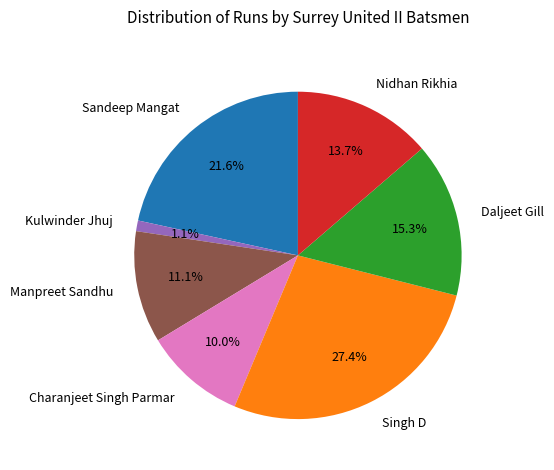

To the nearest percent, what is the average slice percentage?

14%